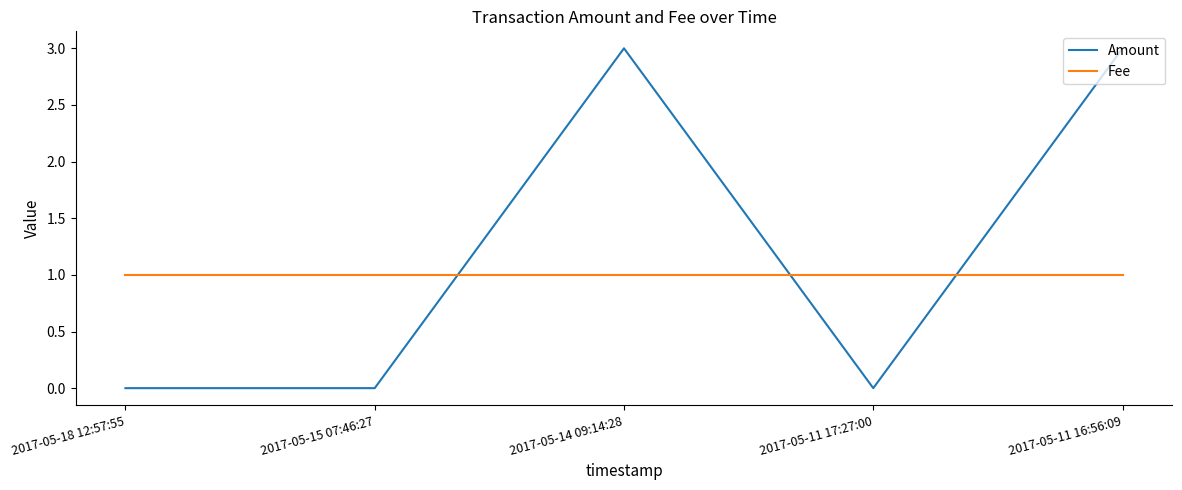

What is the total value across all series at 2017-05-14 09:14:28?

4